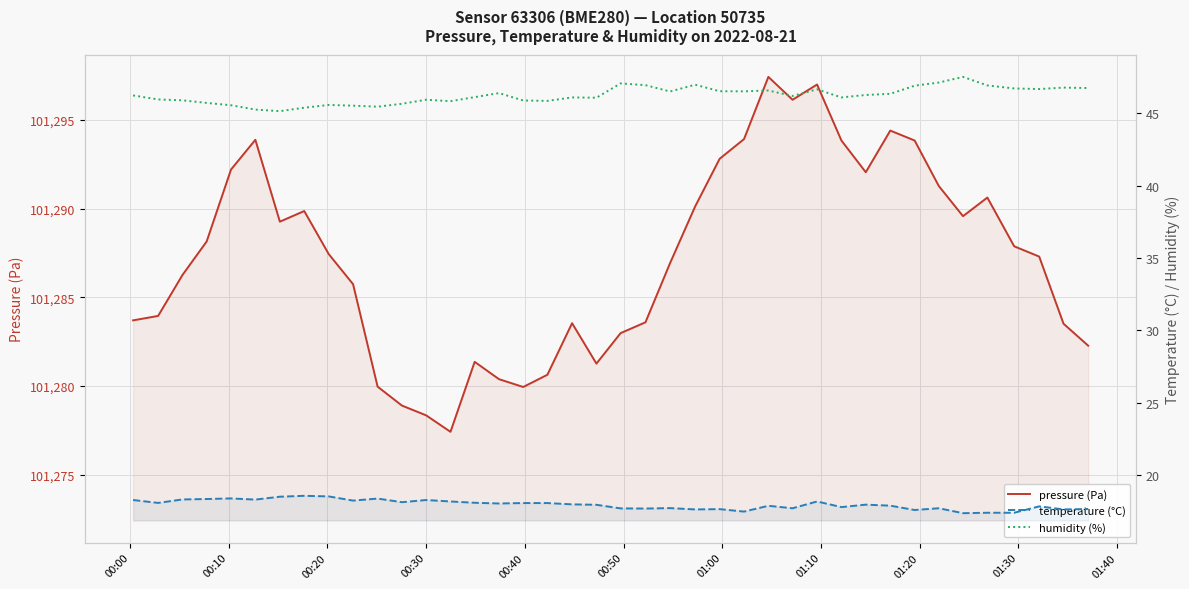

Is the value of humidity (%) at 31 greater than the value of temperature (°C) at 34?

Yes